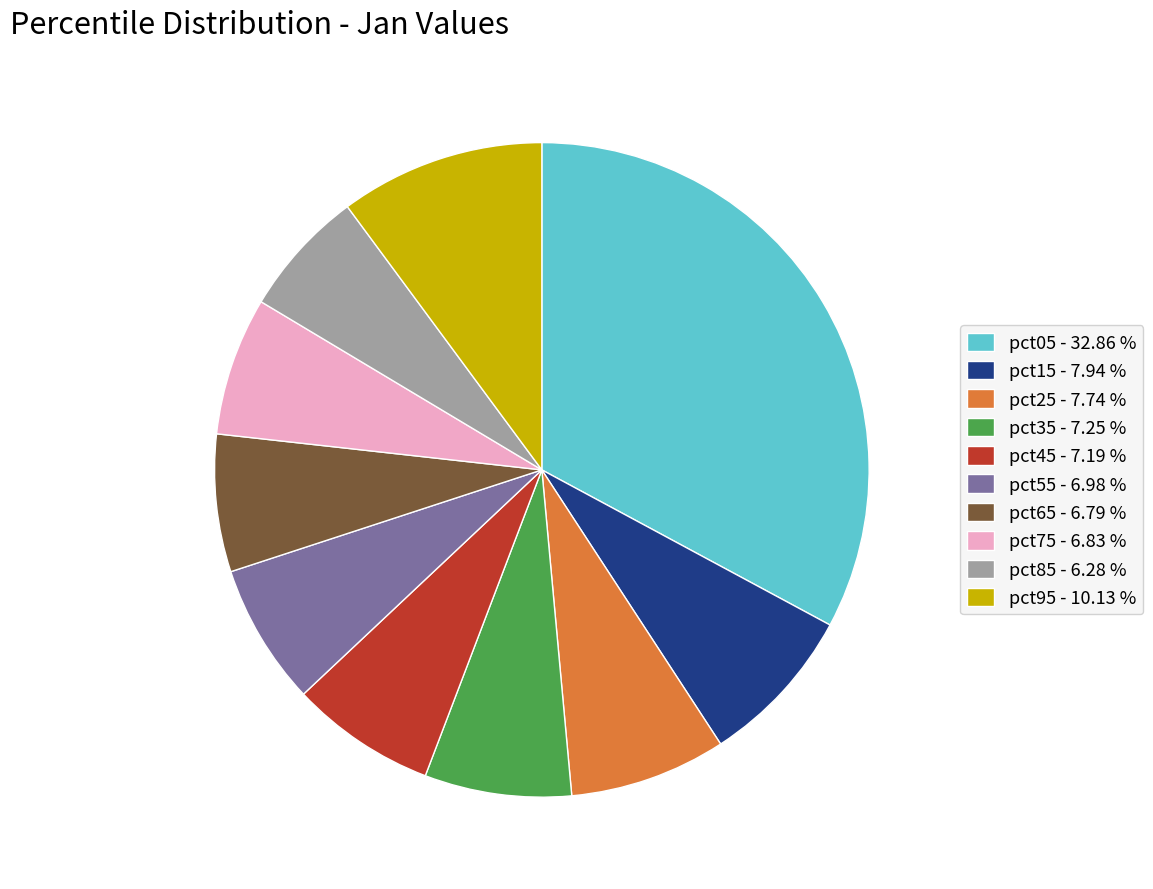

Does pct35 represent more than half of the total?

No